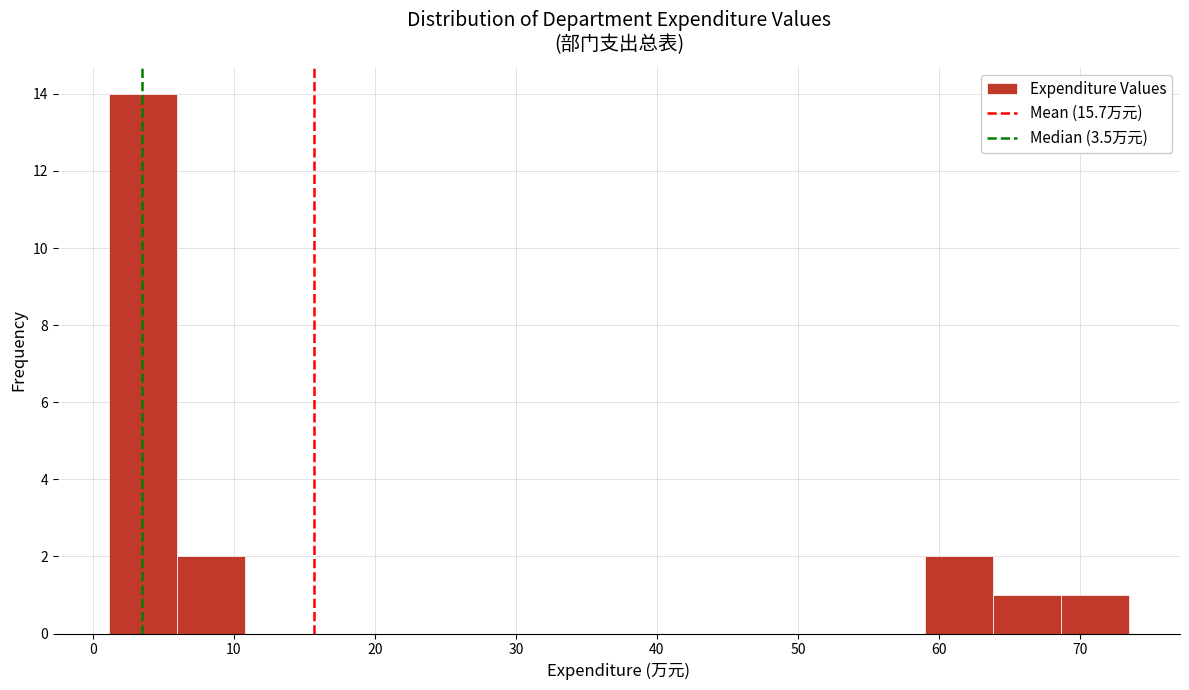

What is the height of the bar covering 69 to 73 on the x-axis? Neither the bar edges nor the heights are printed on the chart, so give them approximately, as read against the axes.

1